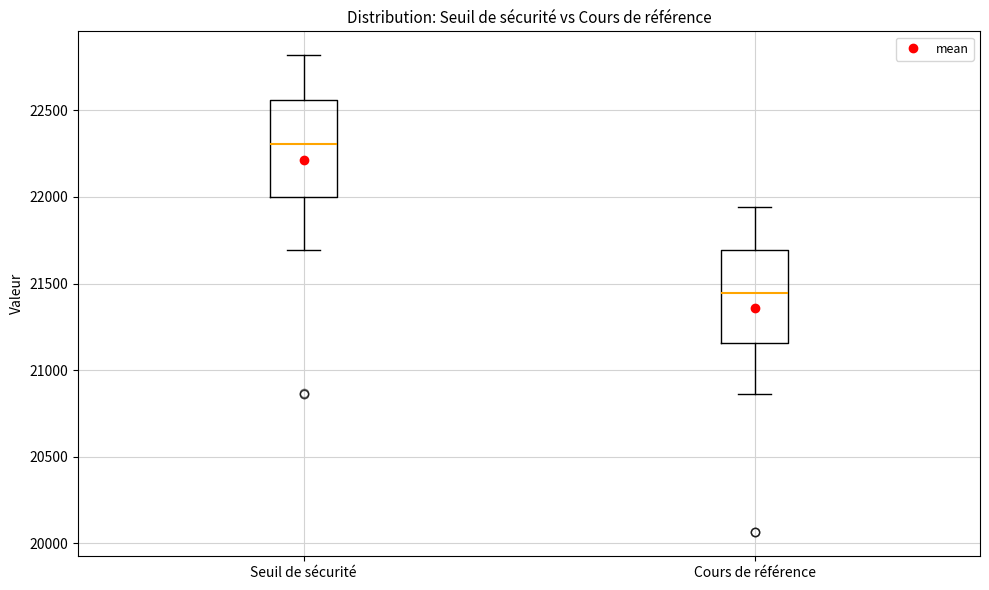

Reading left to right, transcribe this box plot: for each box, give where its median line is, the range the box spans, and where its two whiskers end, as read against the y-axis. The values are not printed on the chart, so give them approximately, as read against the axis.

Seuil de sécurité: median 22300, box 22000 to 22550, whiskers 21700 to 22800
Cours de référence: median 21450, box 21150 to 21700, whiskers 20850 to 21950